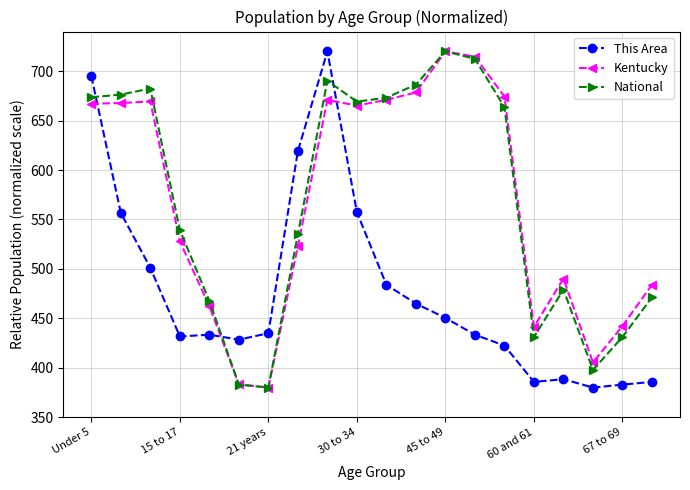

What is the value of the National point at the 20th from the left?

471.2